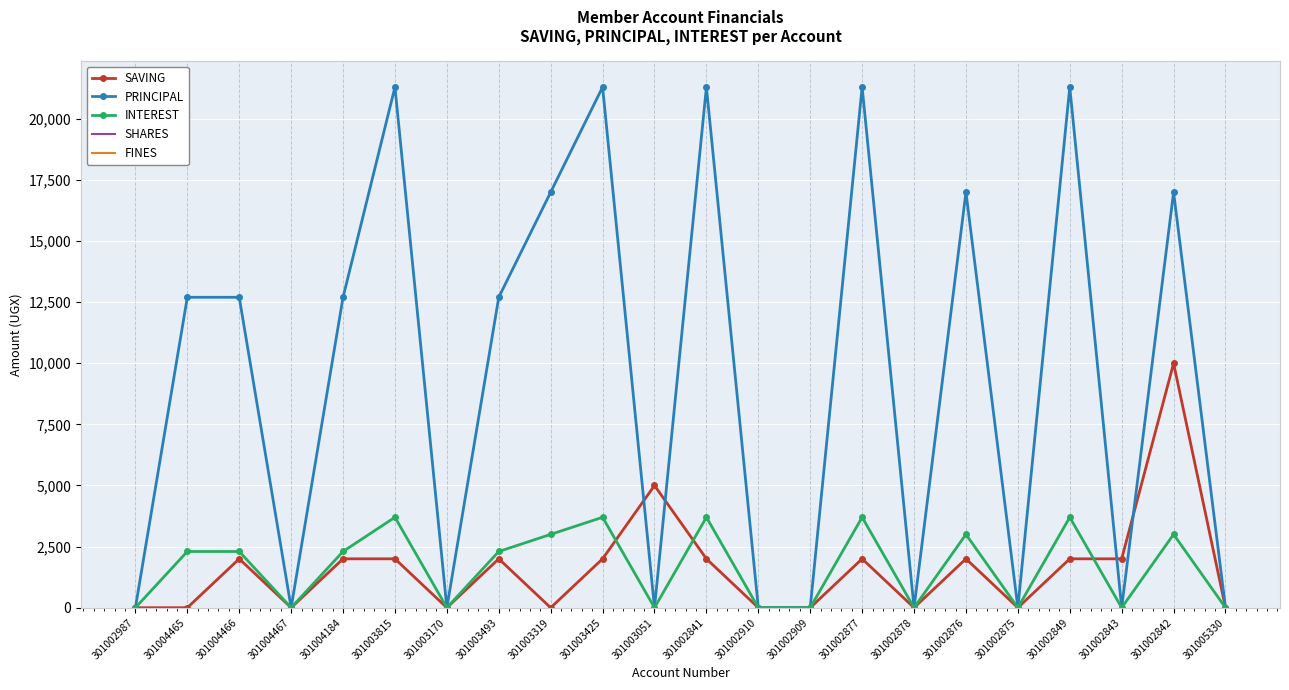

What is the total value across all series at 301002849?

27000